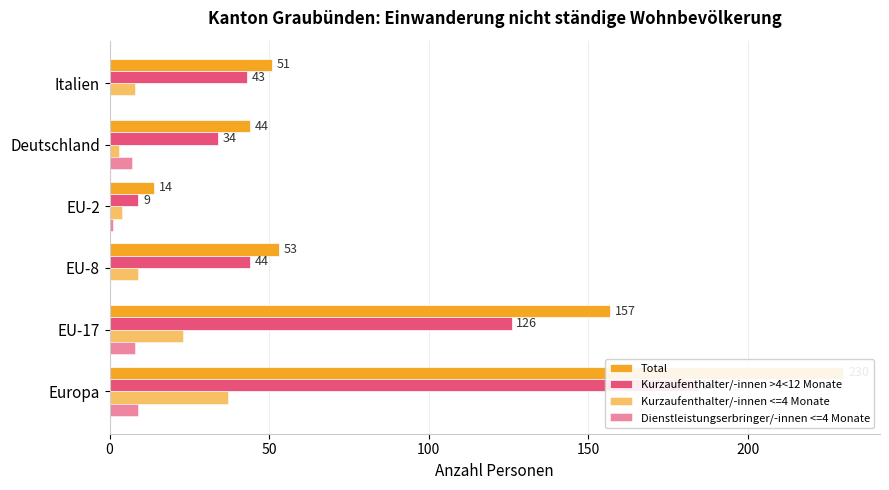

Are the bars horizontal?

Yes